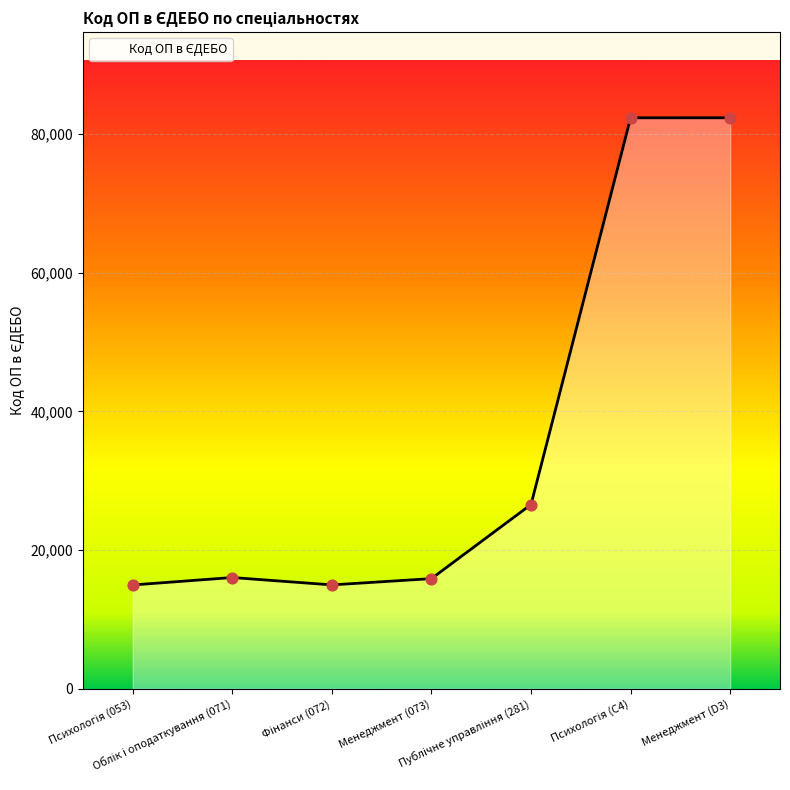

What is the maximum value shown in the chart?

82345